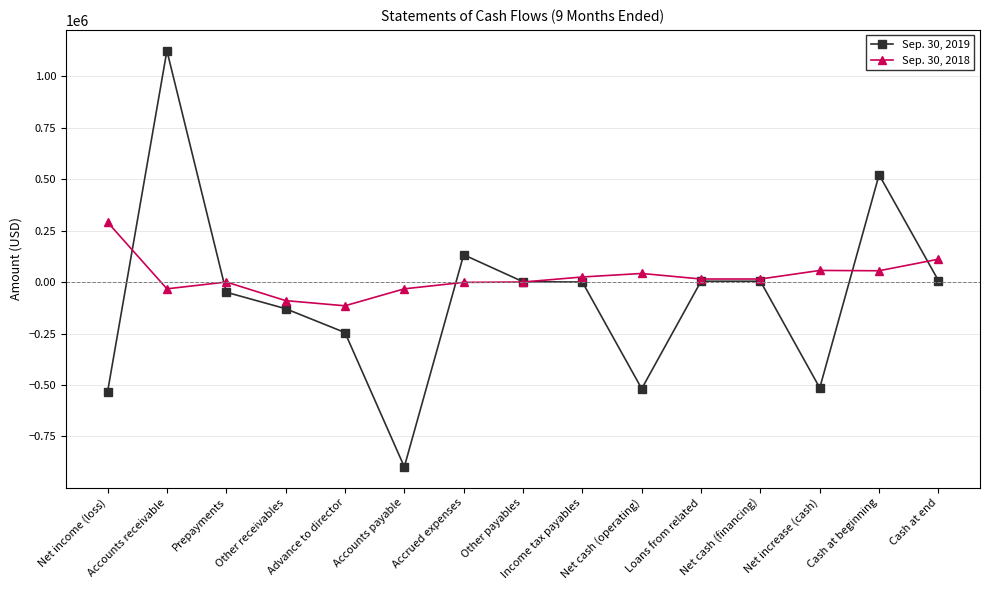

Which label corresponds to the largest value in the chart?

Accounts receivable